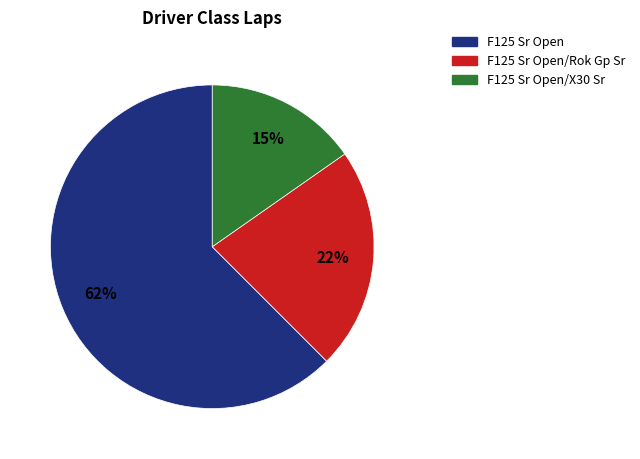

To the nearest percent, what is the difference between the largest and smallest slice percentages?

47%